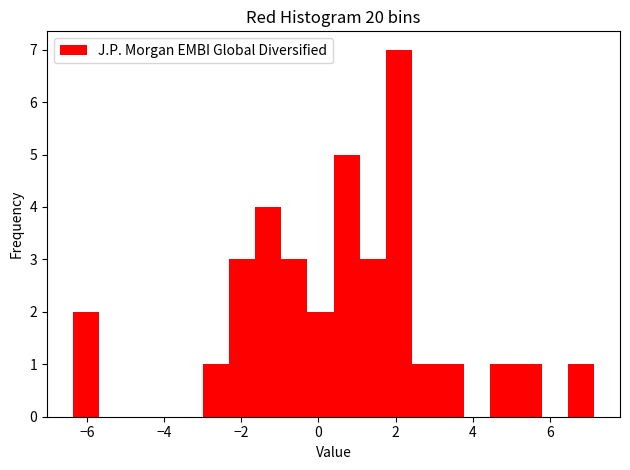

Read against the x-axis, roughly where is the centre of the tallest bar?

2.0